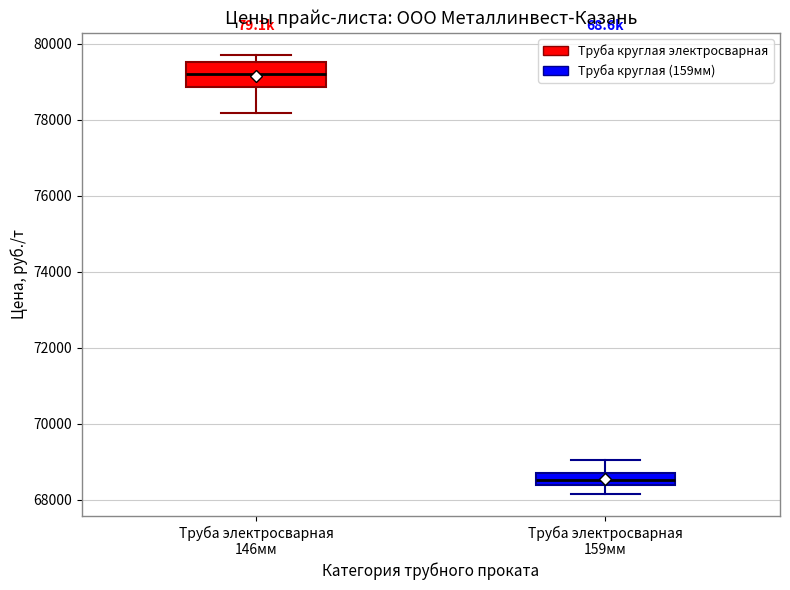

Reading left to right, transcribe this box plot: for each box, give where its median line is, the range the box spans, and where its two whiskers end, as read against the y-axis. The values are not printed on the chart, so give them approximately, as read against the axis.

Труба электросварная 146мм: median 79200, box 78800 to 79600, whiskers 78200 to 79800
Труба электросварная 159мм: median 68600, box 68400 to 68800, whiskers 68200 to 69000